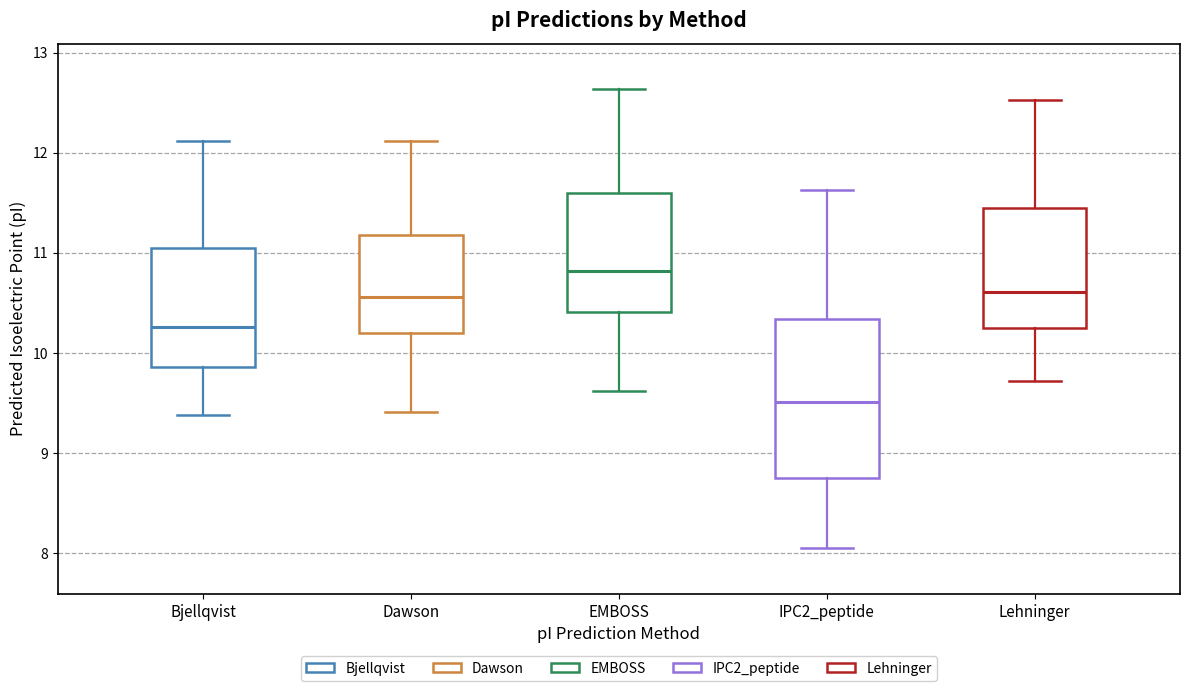

Comparing the boxes themselves (not the whiskers), which one is the tallest?

IPC2_peptide